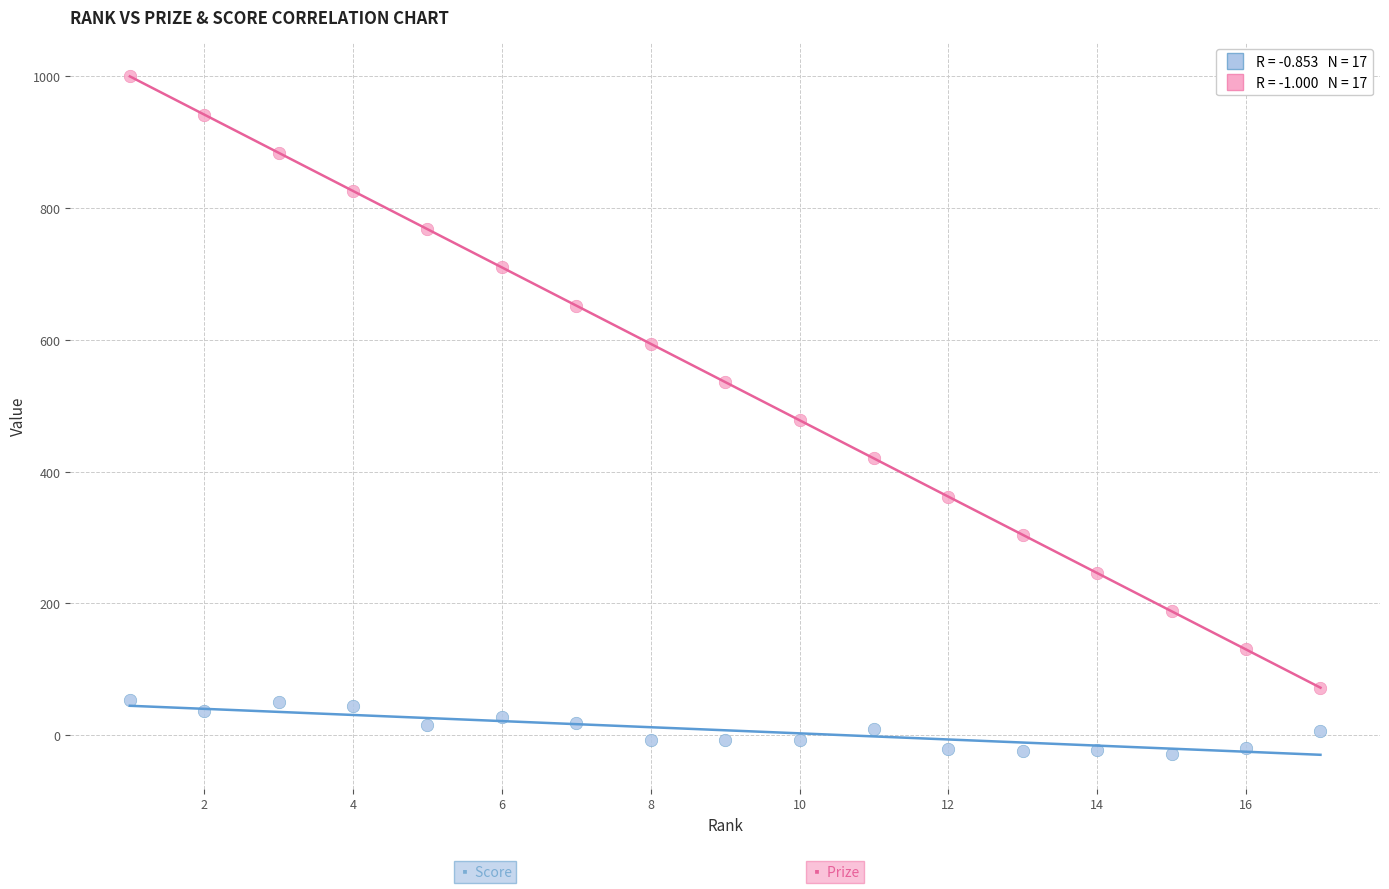

Across all data points, what is the range of X values (max minus min)?

16